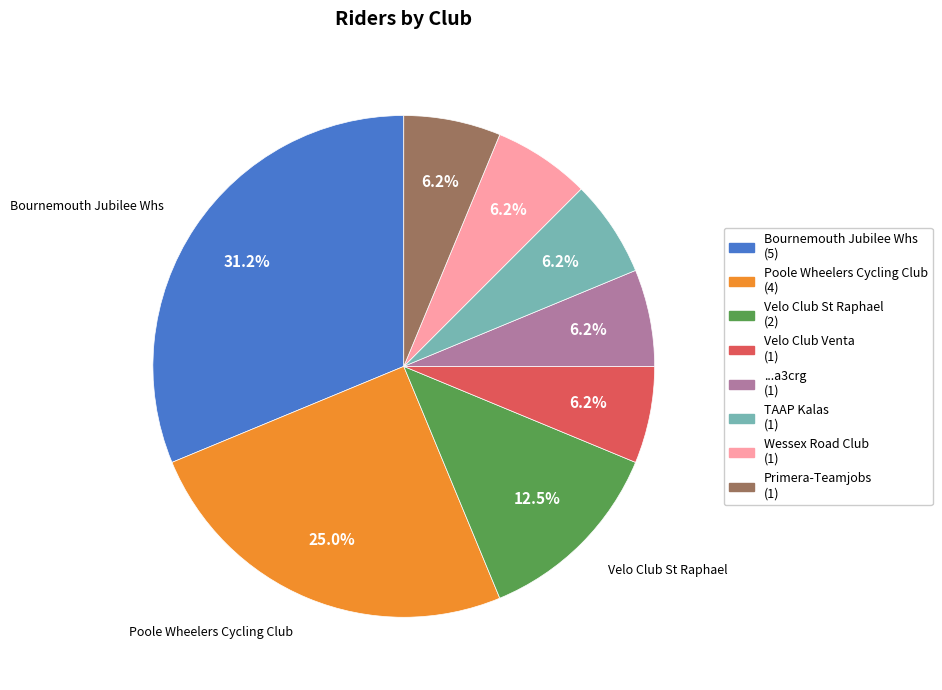

Is there any slice that represents more than half of the pie?

No